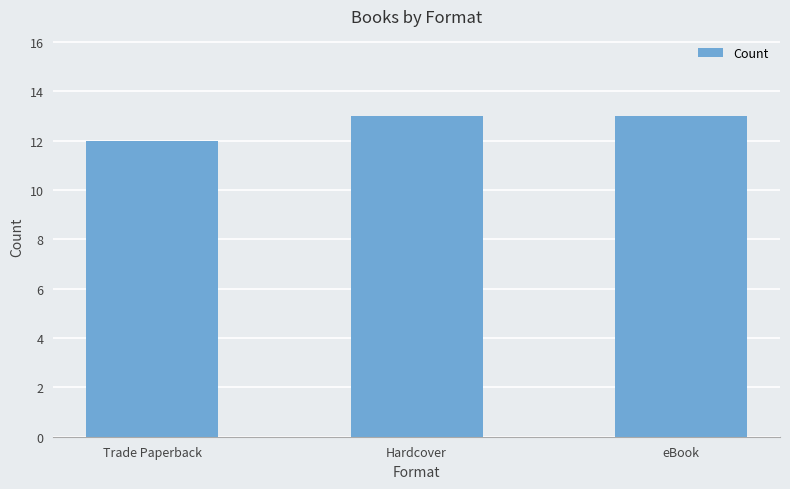

What value does the data have at Hardcover?

13